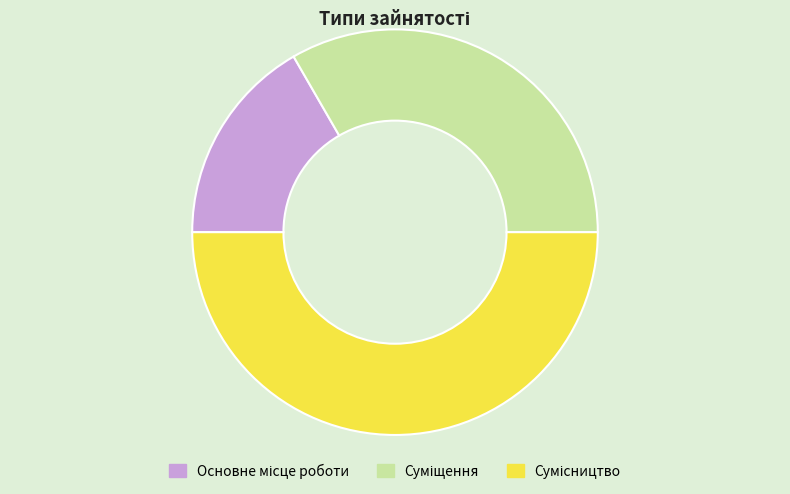

Count the number of slices in the pie.

3